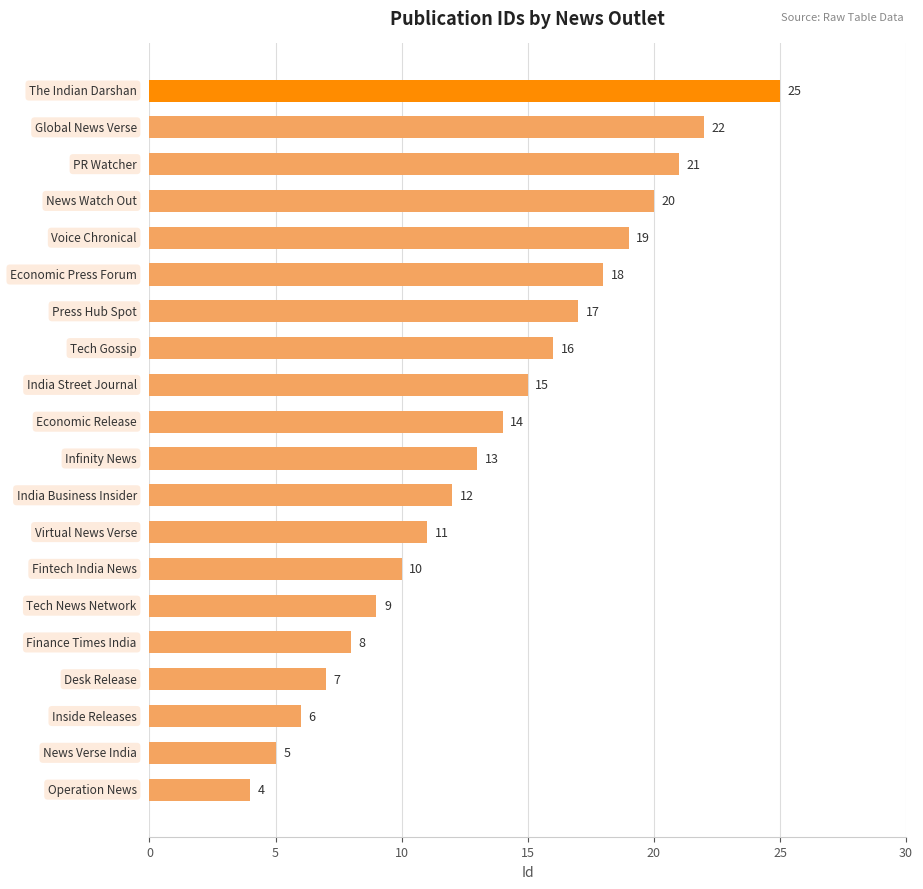

What is the sum of all values?

272